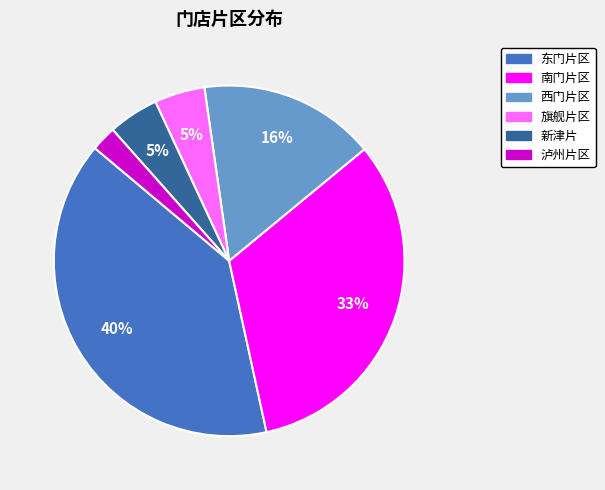

Is there a majority slice in this chart?

No